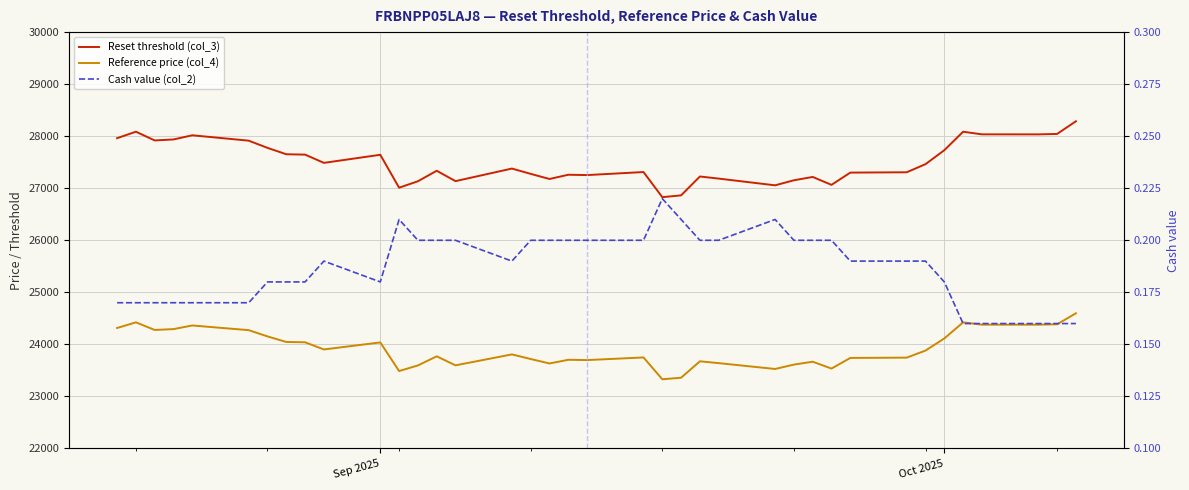

What is the smallest value displayed?

0.2